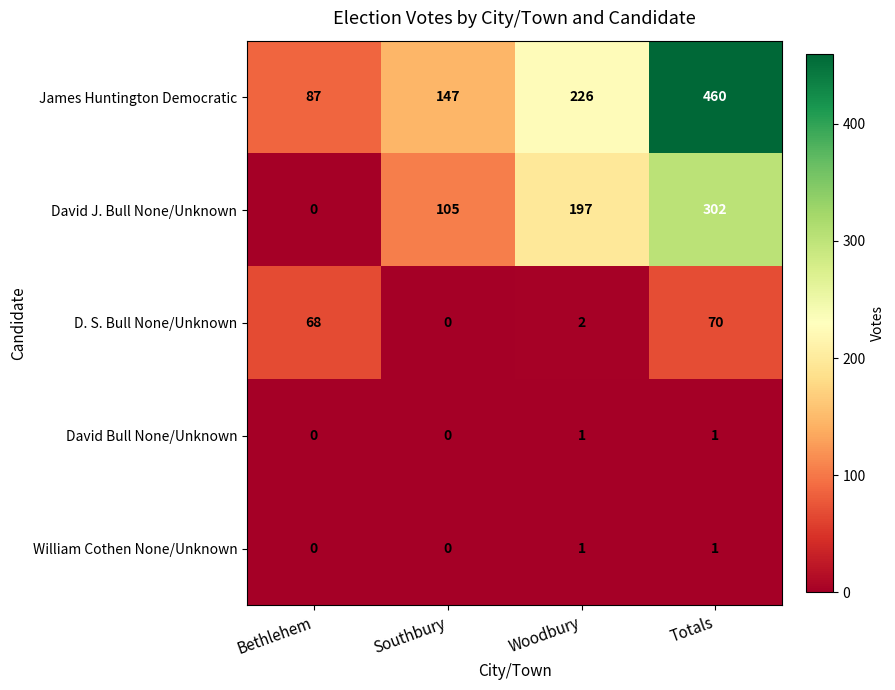

The D. S. Bull None/Unknown series shows 68 at Bethlehem. True or false?

True